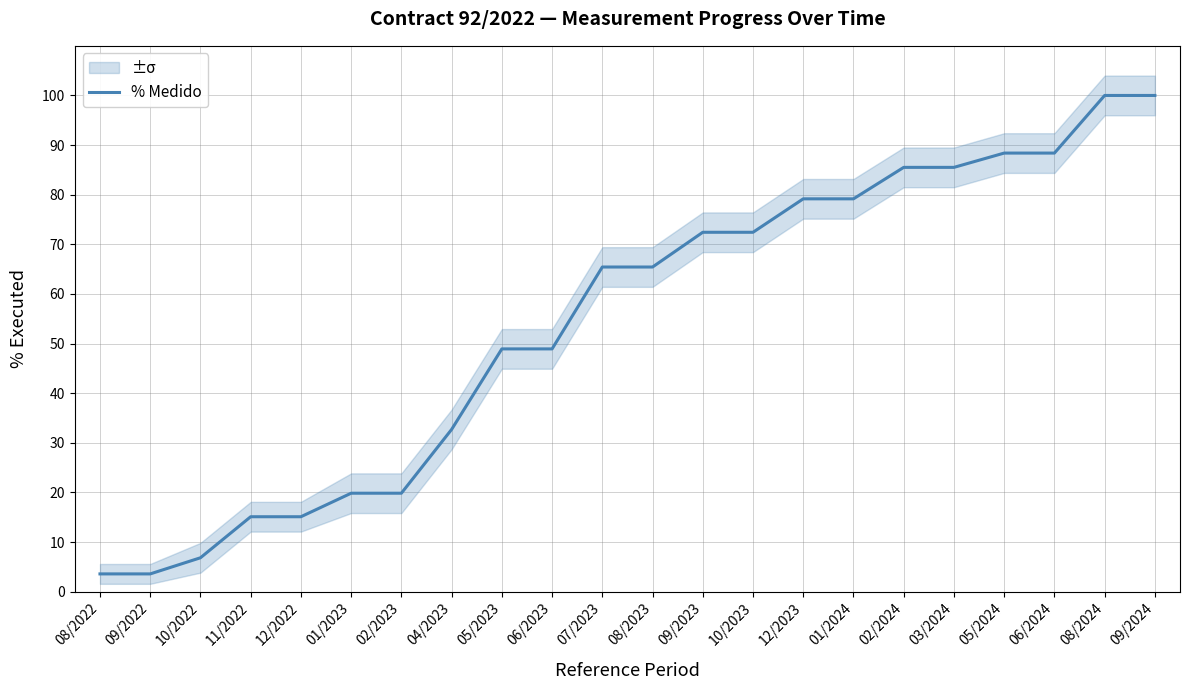

Reading left to right, transcribe all the data shown in this chart.

3.6	3.6	6.8	15.1	15.1	19.9	19.9	32.7	48.9	48.9	65.4	65.4	72.4	72.4	79.2	79.2	85.5	85.5	88.4	88.4	100.0	100.0